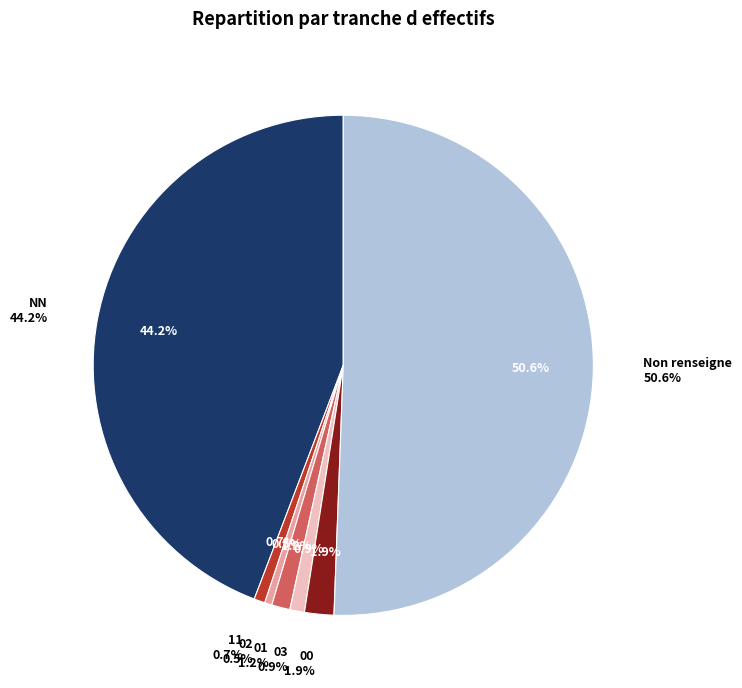

How many slices are in this pie chart?

7